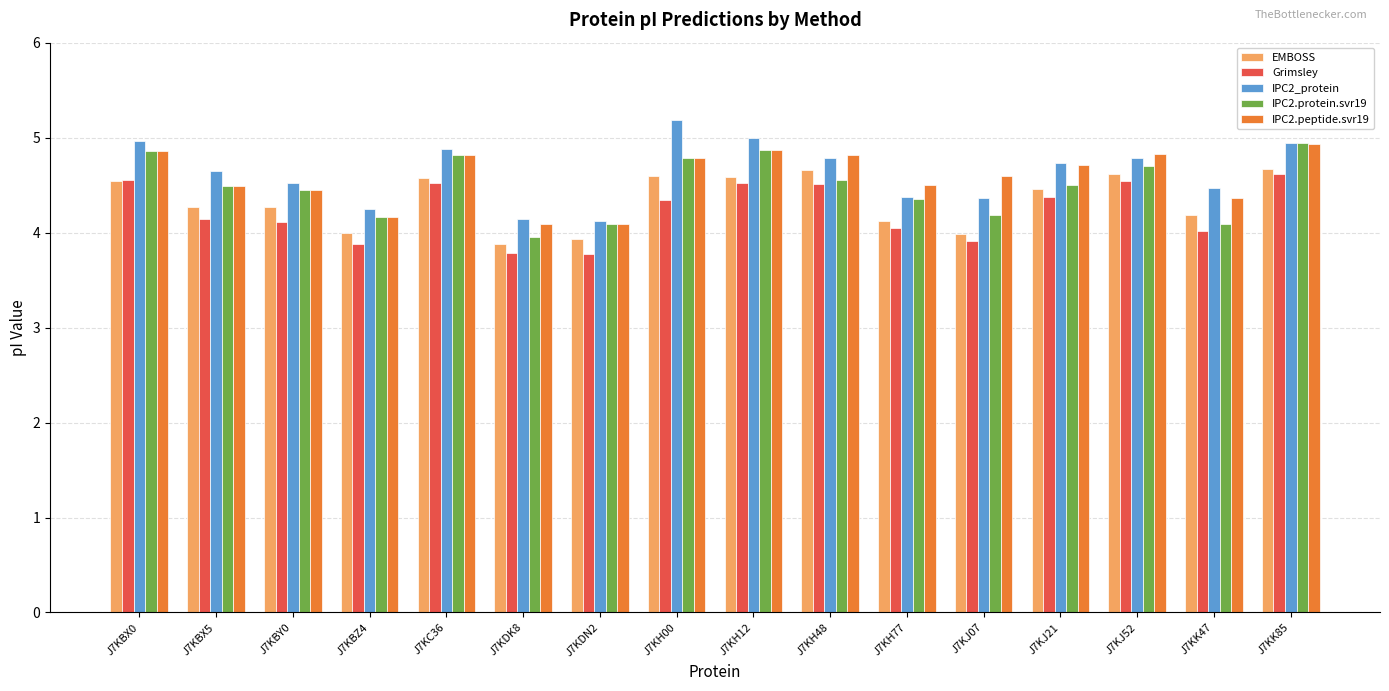

What is the difference between the IPC2.protein.svr19 values at J7KH48 and J7KBY0?

0.1